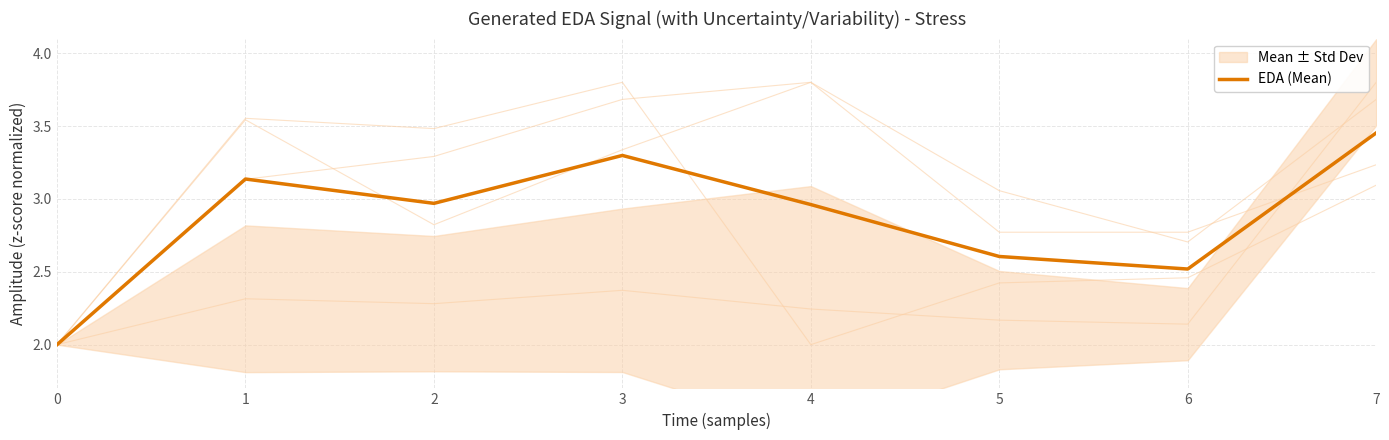

At which category does the data reach its first local valley?

2